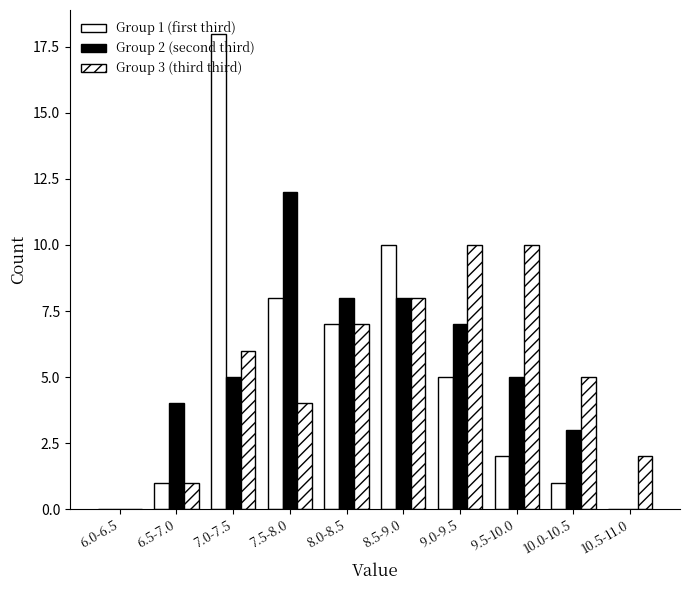

Count the number of categories in the chart.

10